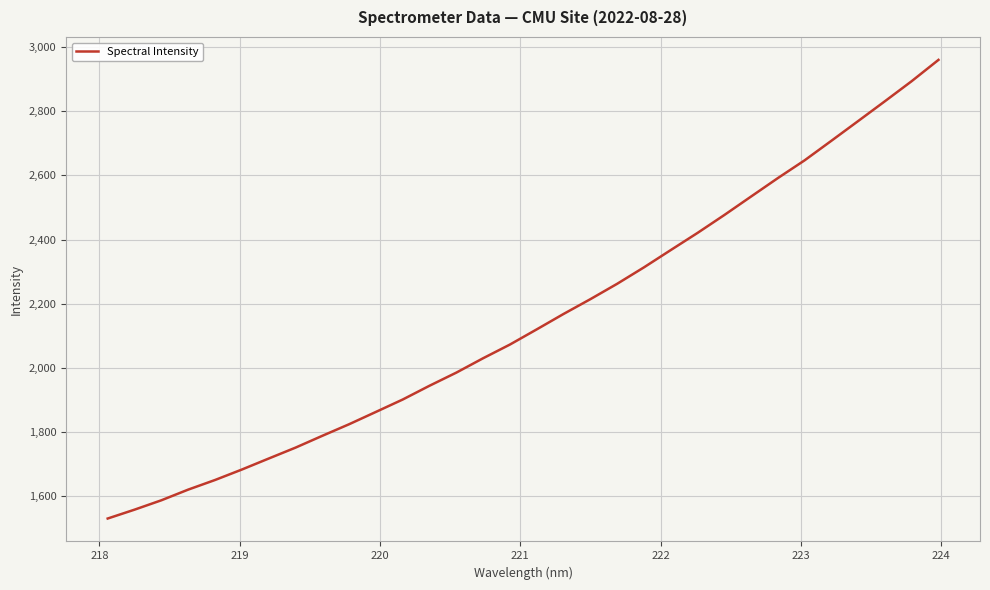

True or false: there are more than 2 points higher than both neighbors.

False